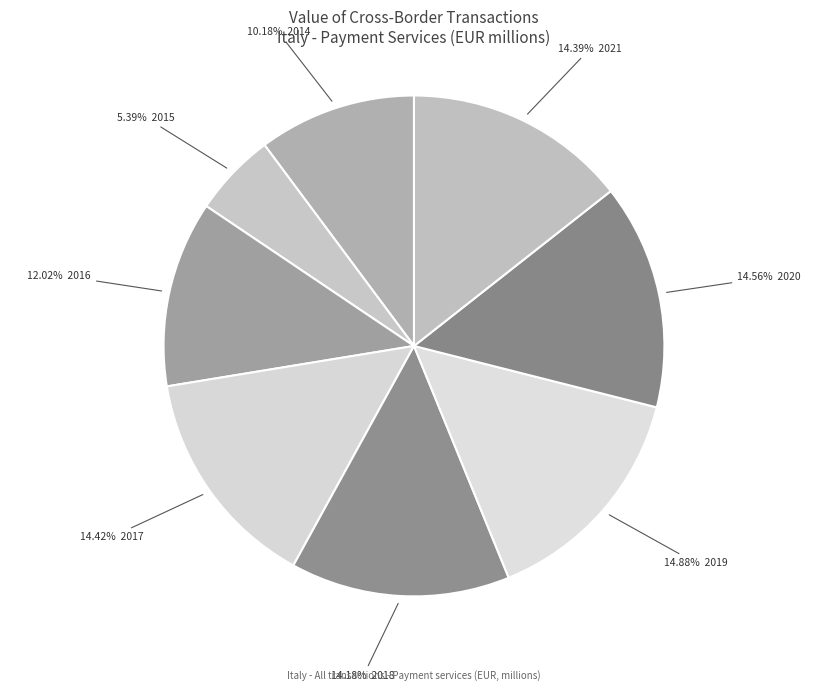

Count the number of slices in the pie.

8